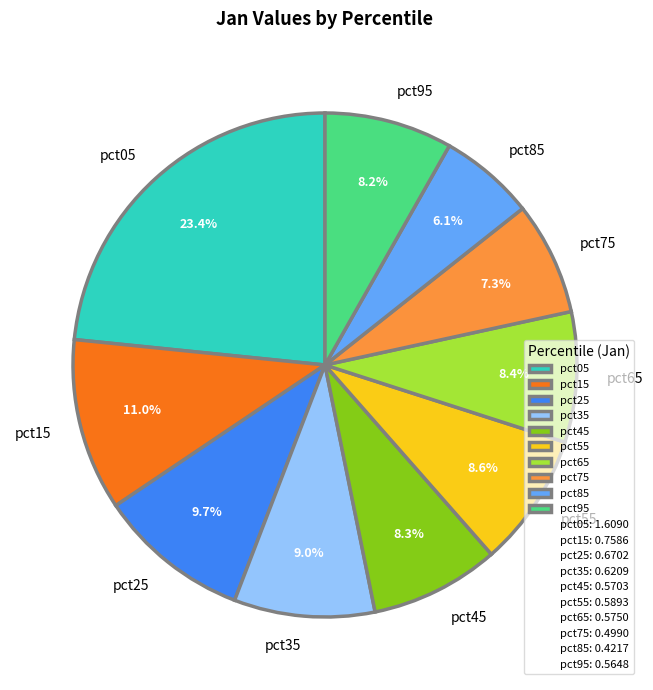

How many segments does this pie chart have?

10